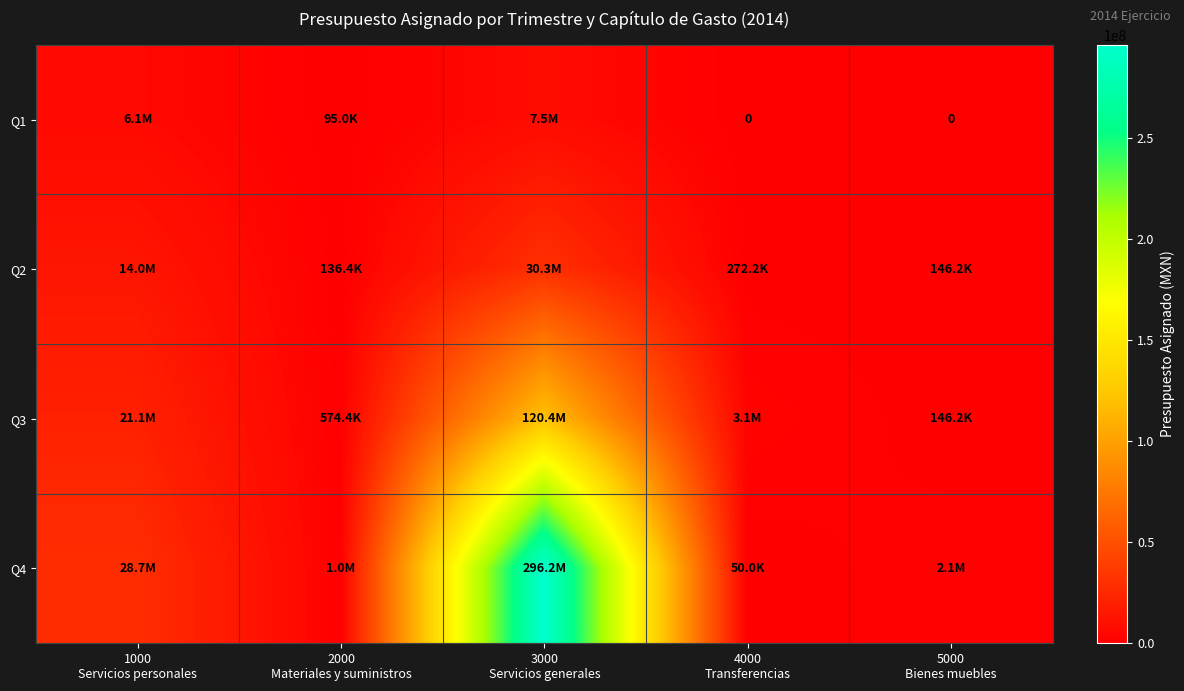

Read the Q4 value at 2000 Materiales y suministros.

1033853.2